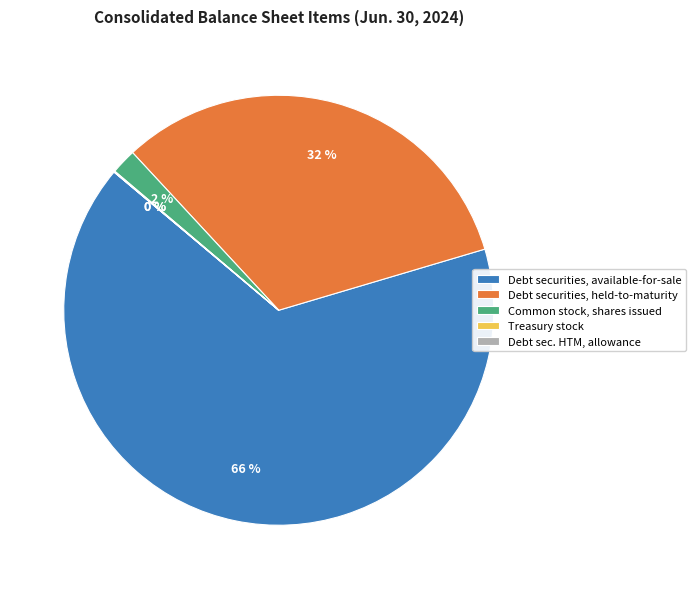

Is it true that Debt securities, held-to-maturity is 23% of the pie?

False